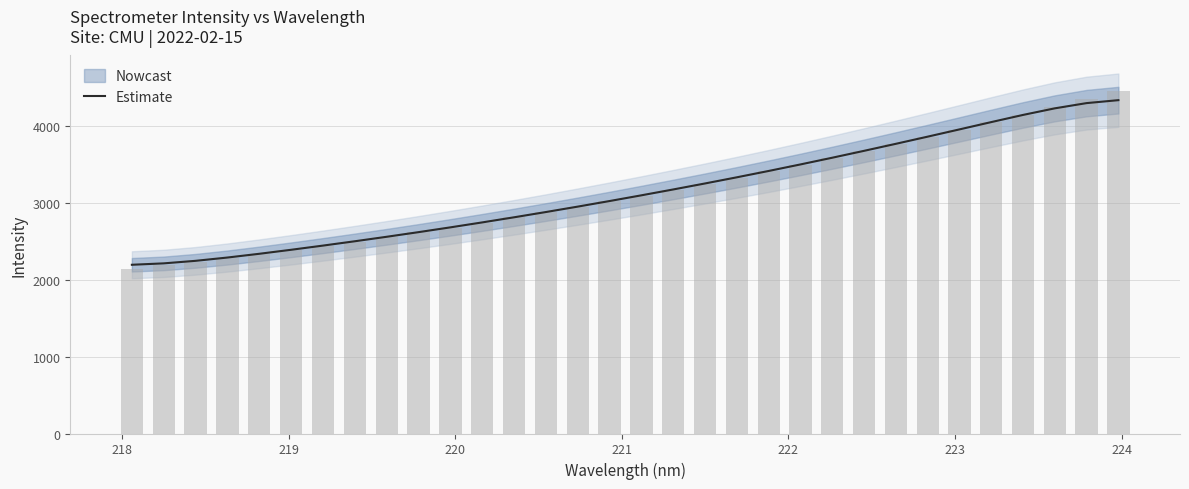

What is the lowest value of the Estimate series?

2192.7